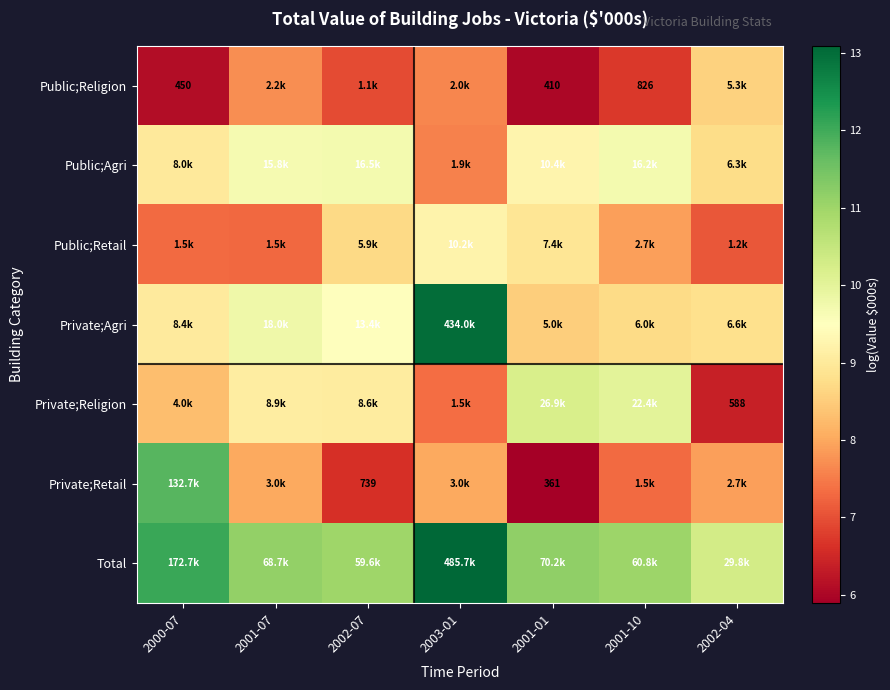

What is the maximum value for Public;Retail?

9.2